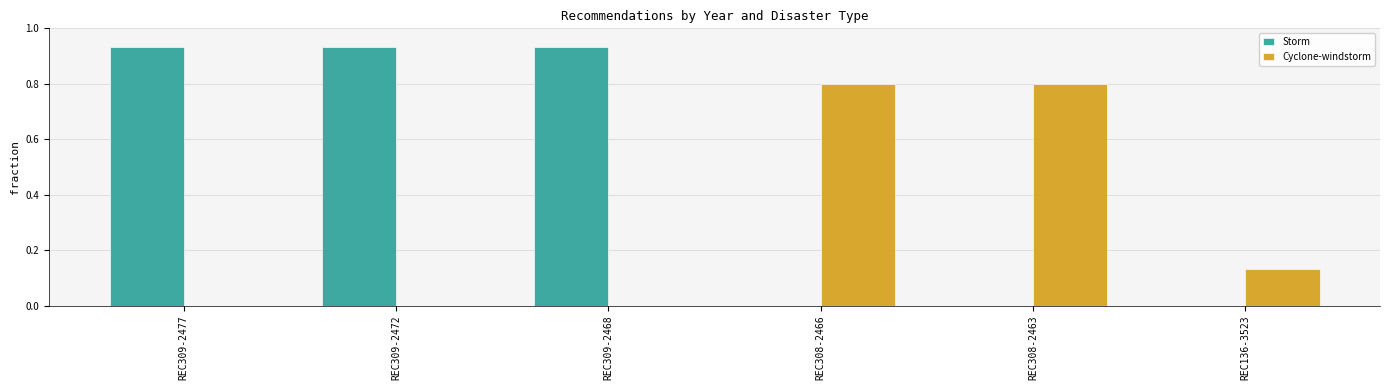

The Cyclone-windstorm series shows -0.3 at REC309-2468. True or false?

False